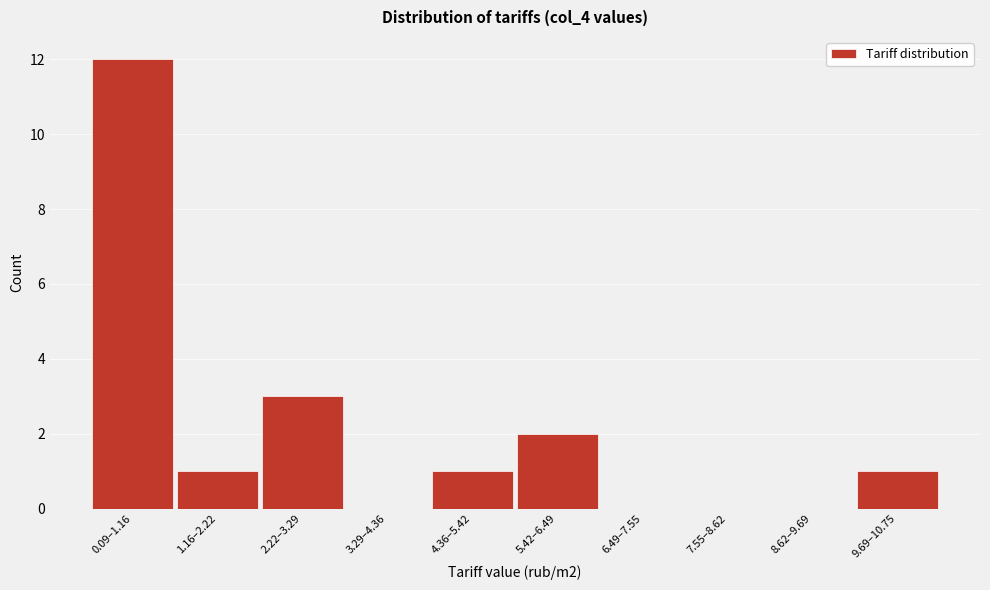

Reading left to right, list all the values displayed in this chart.

0.09–1.16=12	1.16–2.22=1	2.22–3.29=3	3.29–4.36=0	4.36–5.42=1	5.42–6.49=2	6.49–7.55=0	7.55–8.62=0	8.62–9.69=0	9.69–10.75=1